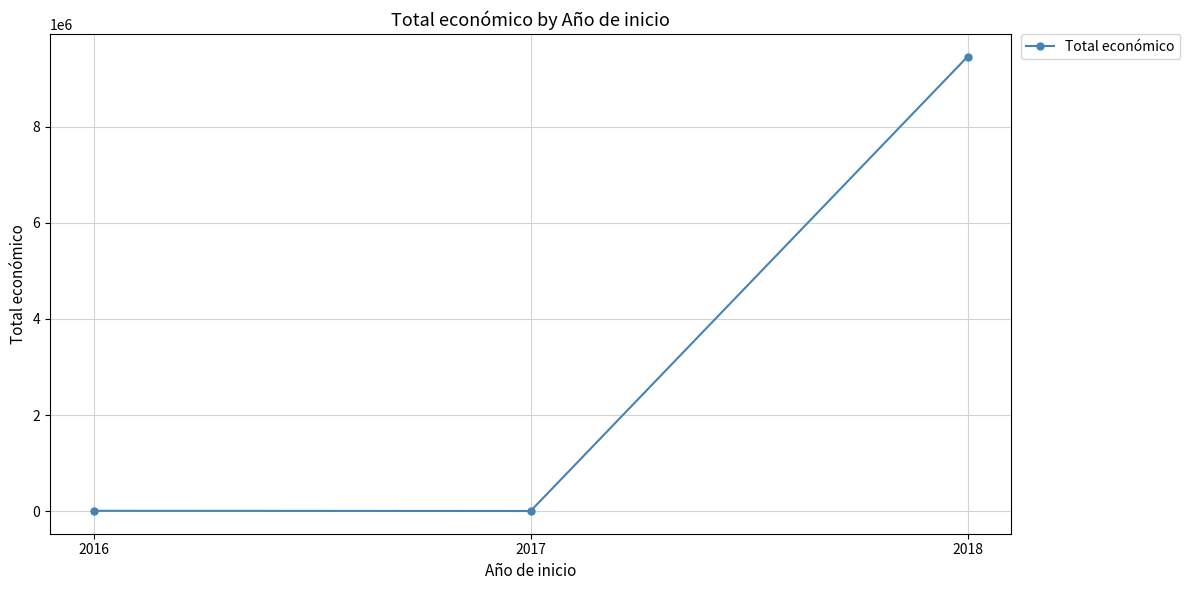

What is the minimum value shown in the chart?

3840